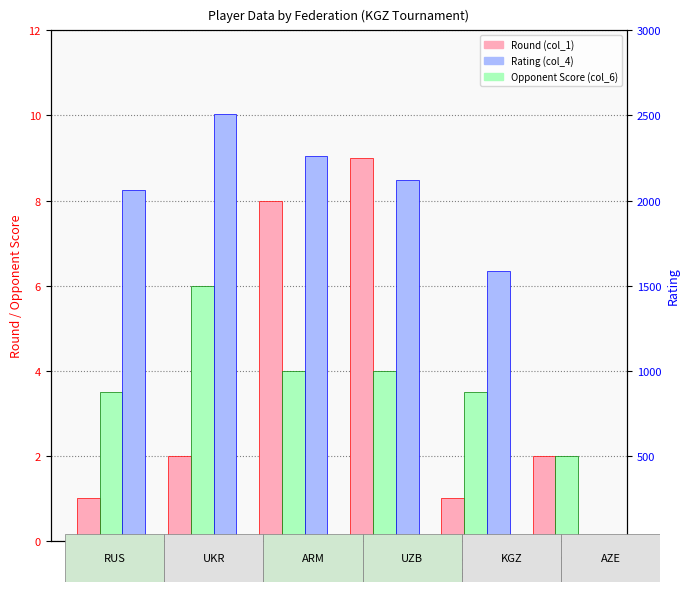

At which label does Opponent Score (col_6) first exceed 4?

UKR